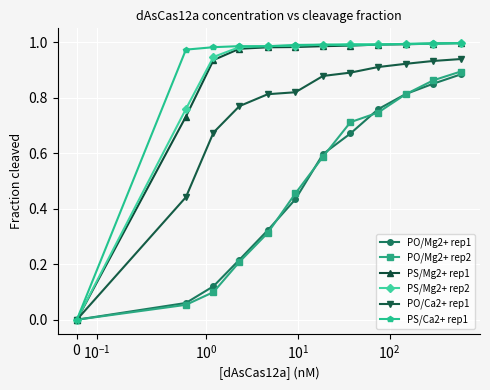

True or false: PS/Ca2+ rep1 has more than 0 points higher than both neighbors.

True